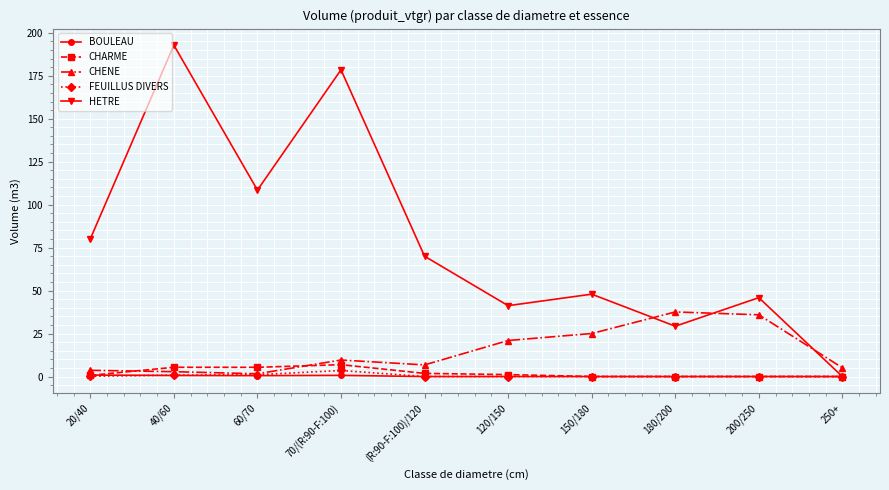

How many values in HETRE are above zero?

9